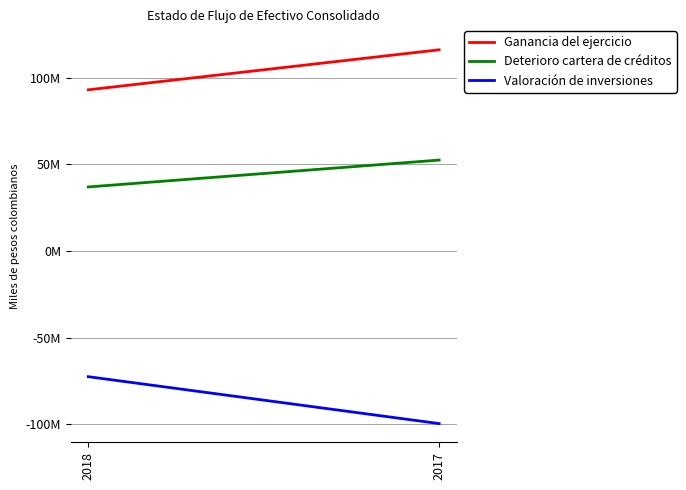

What is the average value of the Ganancia del ejercicio series?

104552259